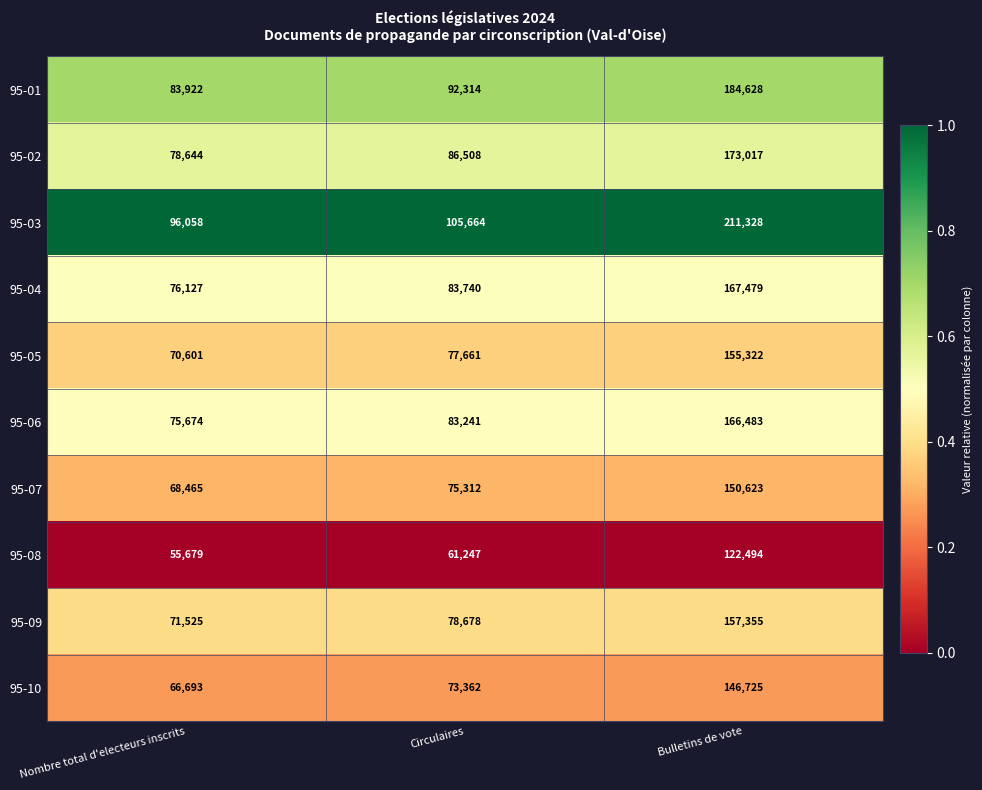

True or false: 95-05 has a value of 103594 at Nombre total d'electeurs inscrits.

False